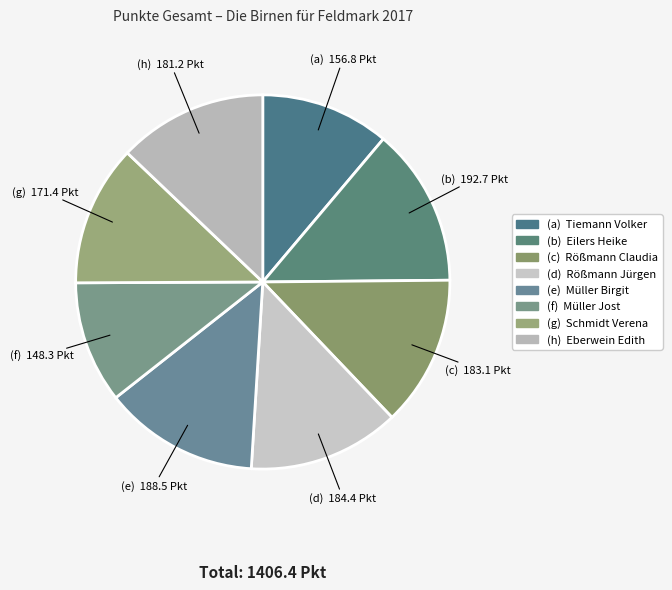

To the nearest percent, what is the average slice percentage?

12%